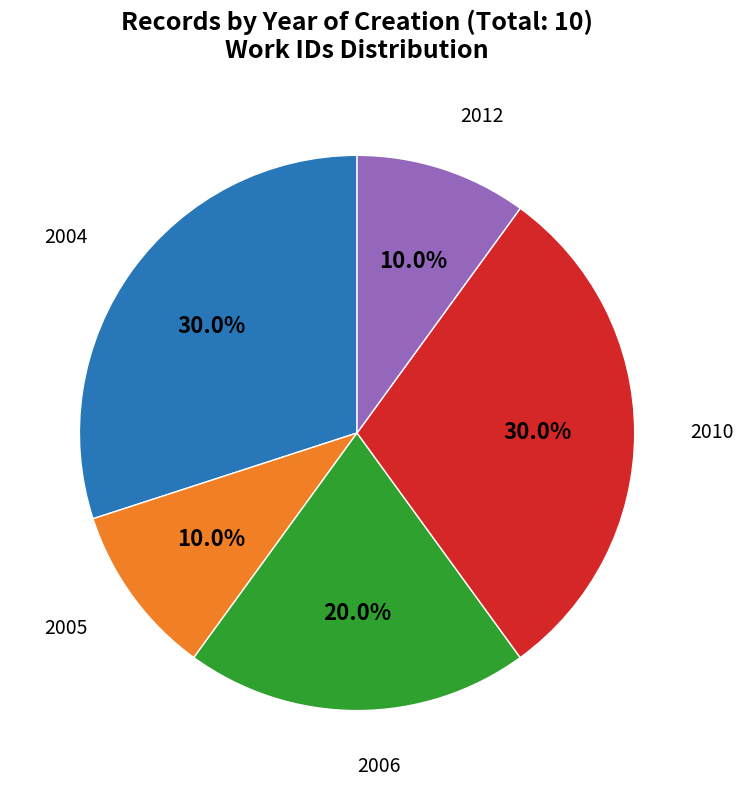

Does any single category account for the majority?

No